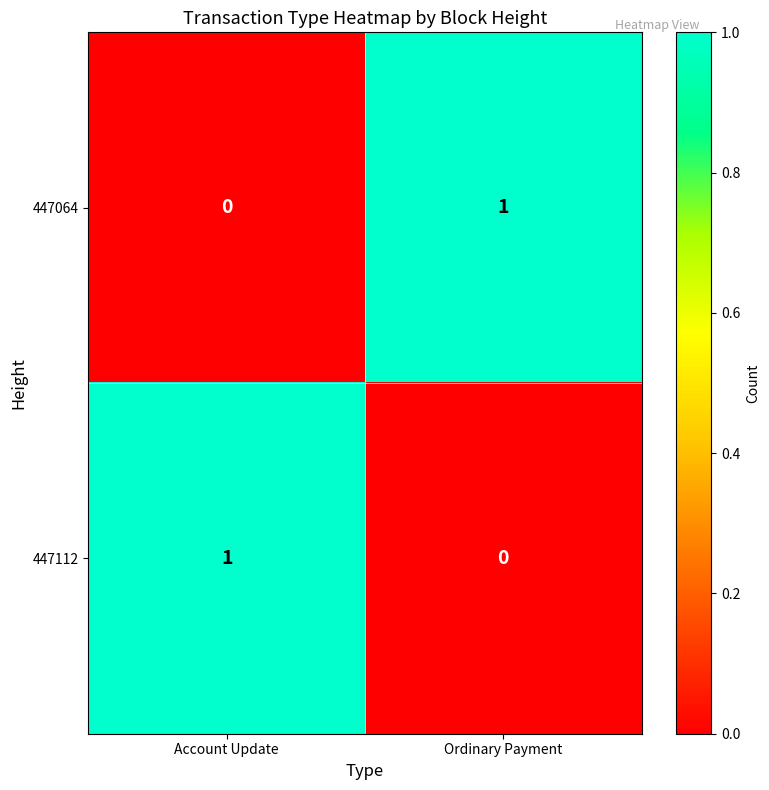

What is the maximum value shown in the chart?

1